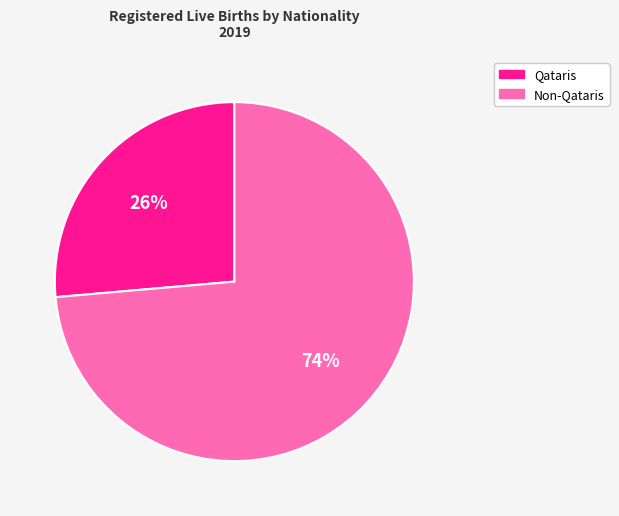

The Qataris slice represents 26% of the pie. True or false?

True